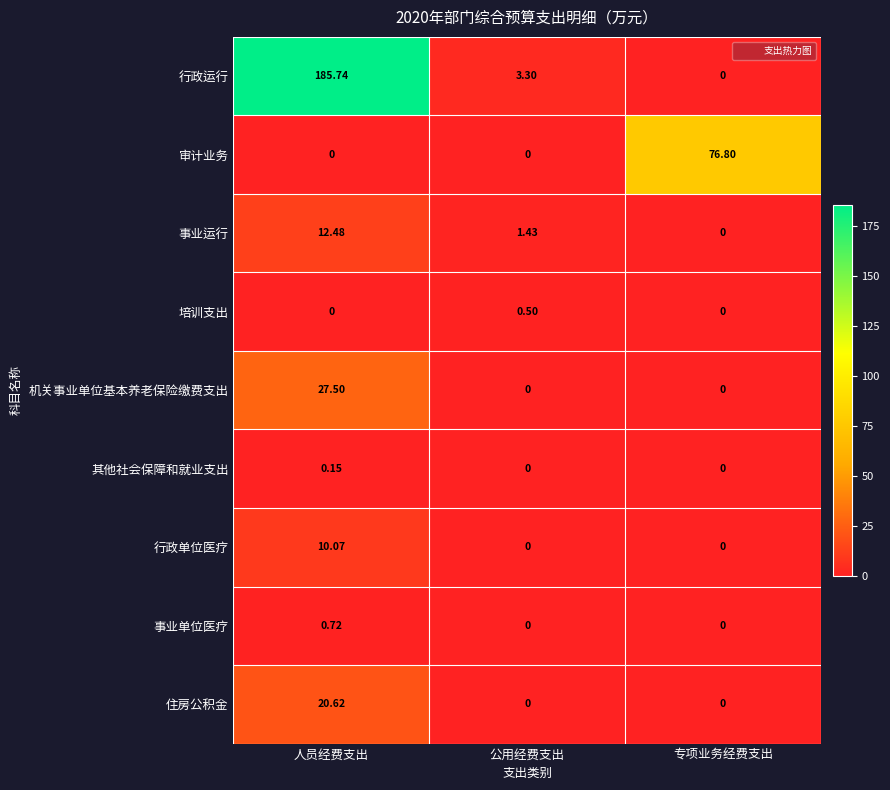

At which category is the sum across all series the highest?

人员经费支出